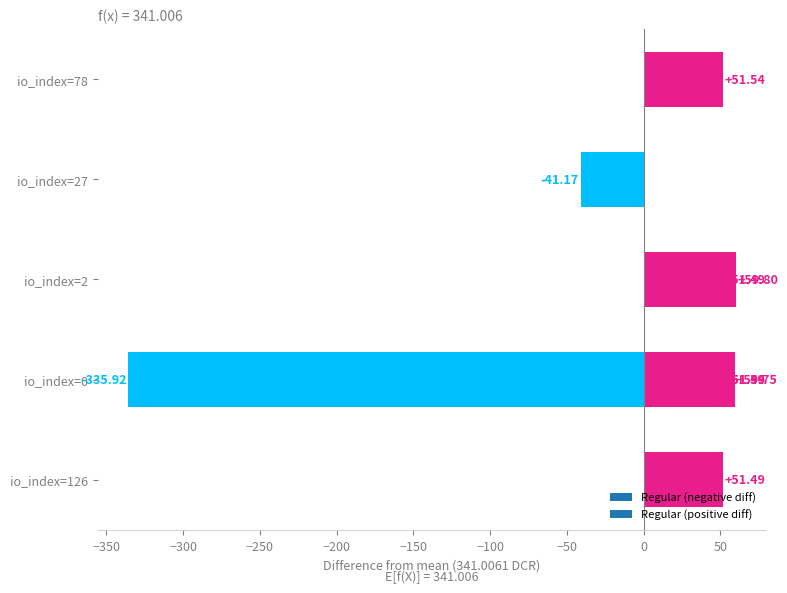

What is the maximum value shown in the chart?

59.8